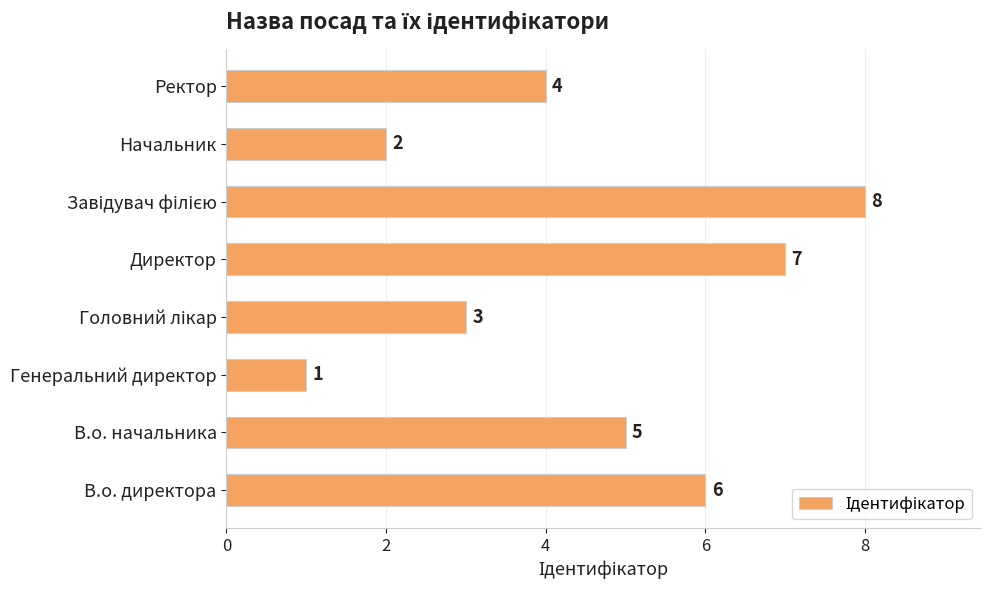

At which category does the chart reach its minimum across all series?

Генеральний директор